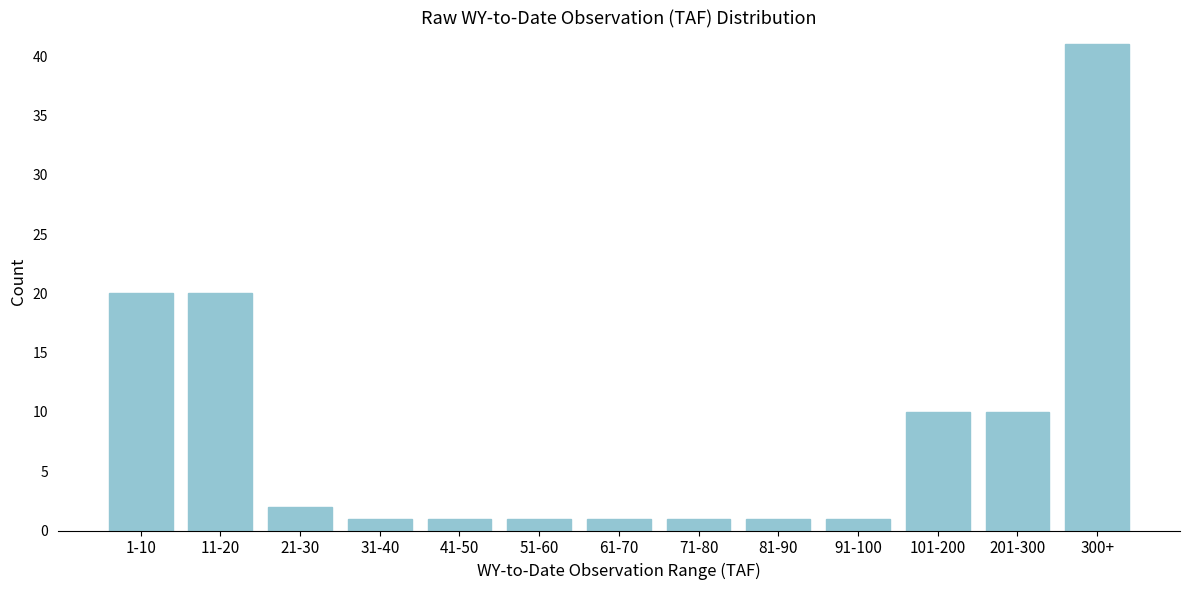

Reading left to right, transcribe all the data shown in this chart.

1-10=20	11-20=20	21-30=2	31-40=1	41-50=1	51-60=1	61-70=1	71-80=1	81-90=1	91-100=1	101-200=10	201-300=10	300+=41